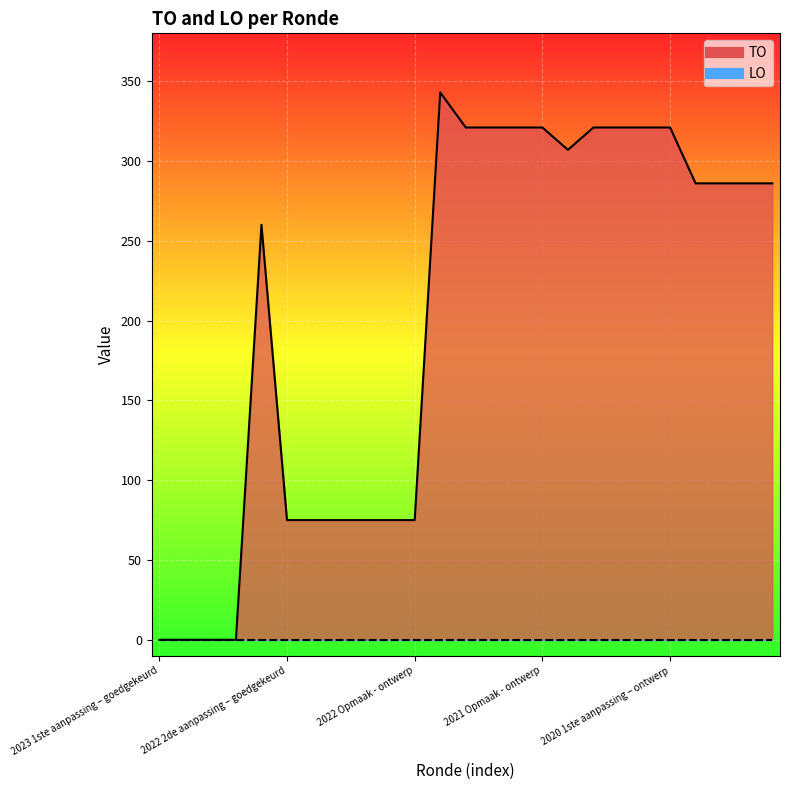

What is the difference between the values at 2022 1ste aanpassing – goedgekeurd and 2021 1ste aanpassing – ontwerp?

246